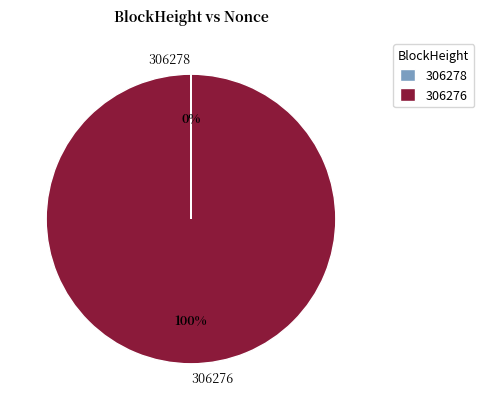

Is there any slice that represents more than half of the pie?

Yes